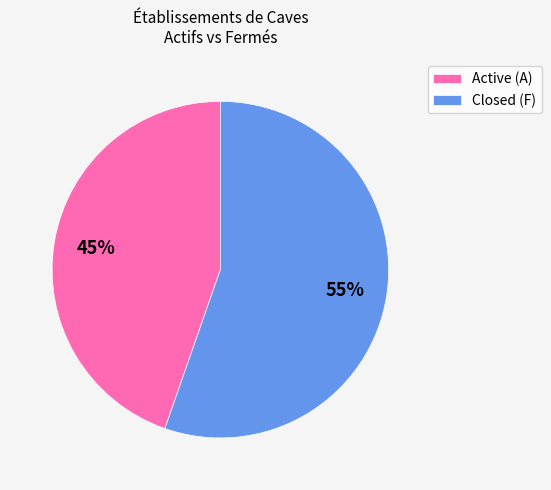

Does Closed (F) represent more than half of the total?

Yes